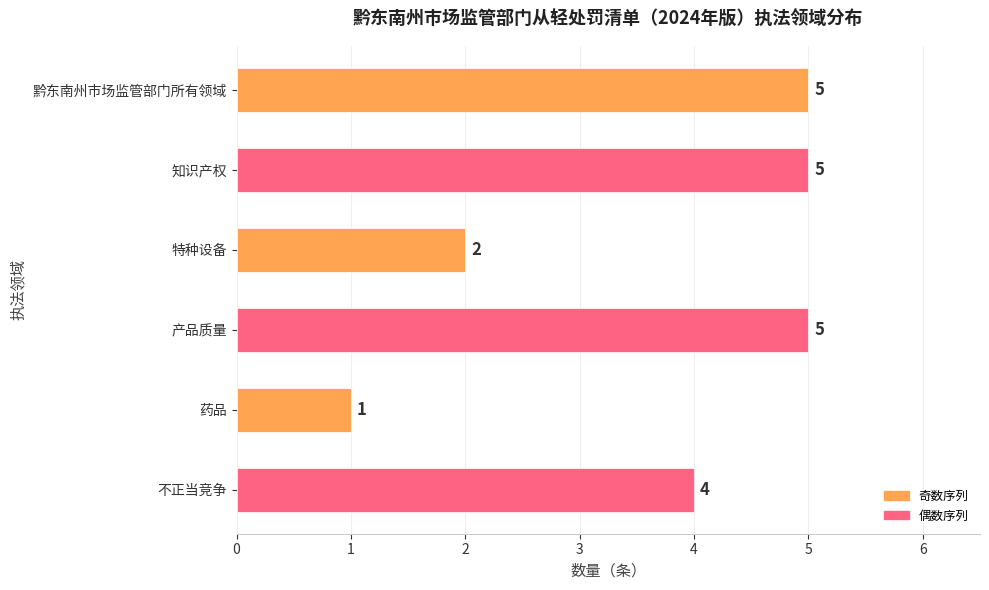

What is the average value?

4